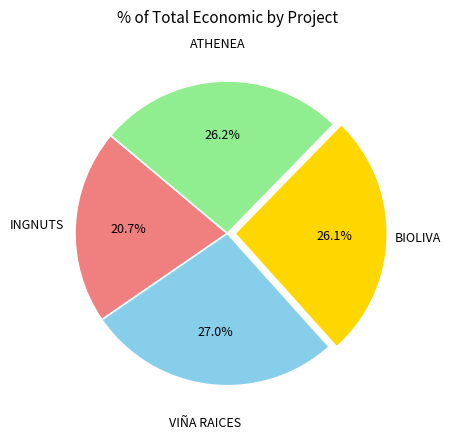

How many slices are in this pie chart?

4